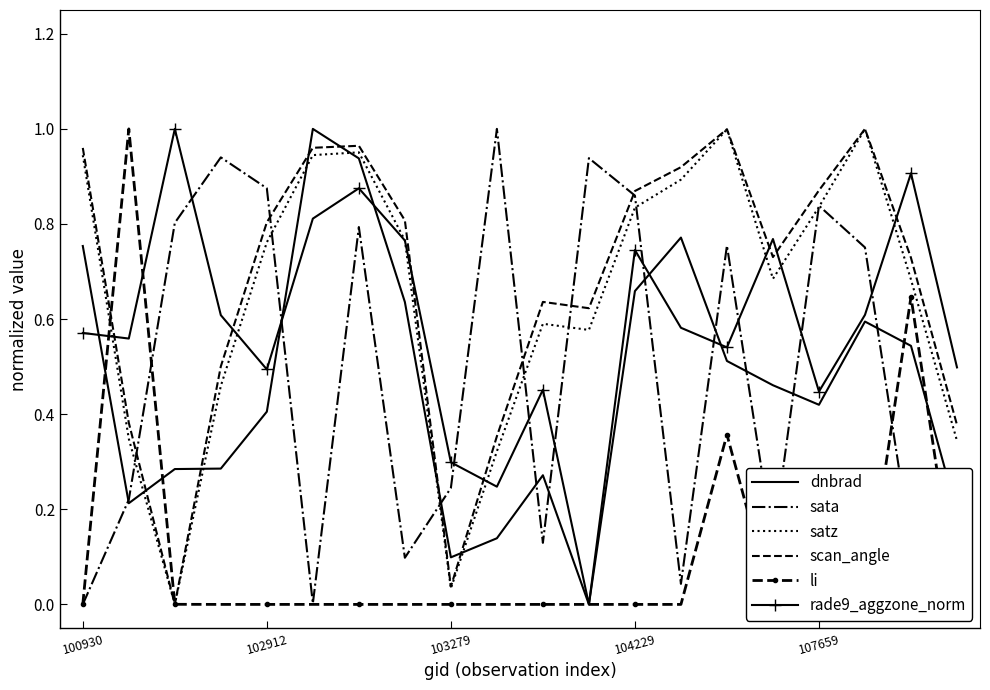

True or false: scan_angle and rade9_aggzone_norm cross at least once.

True